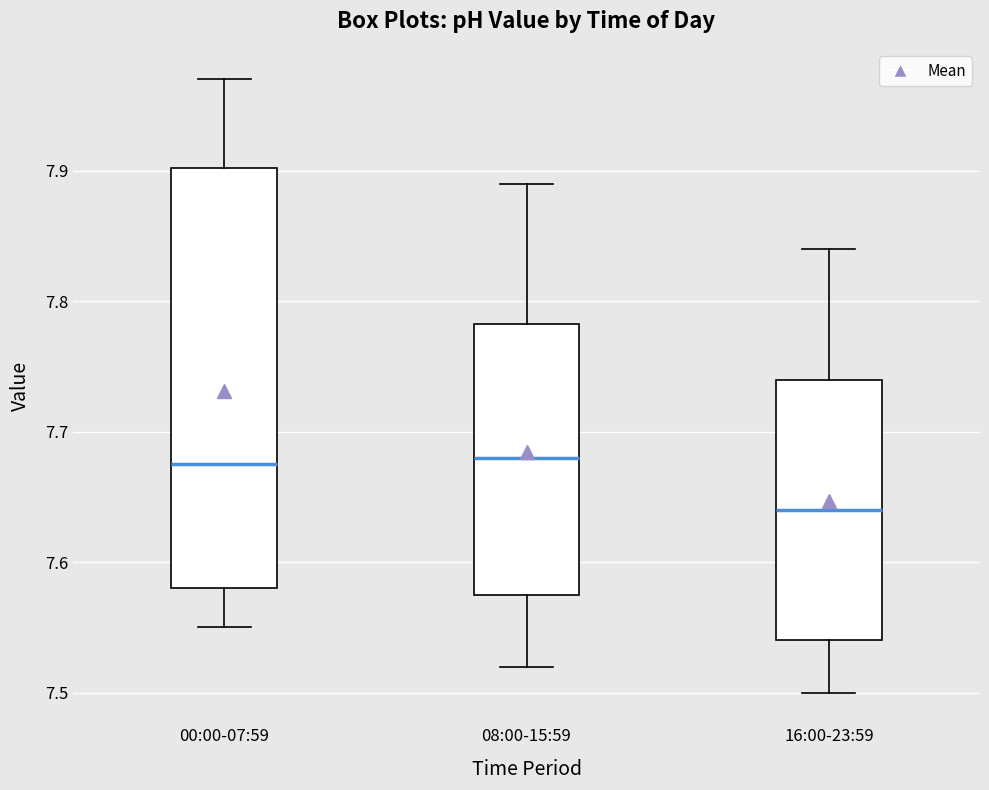

Which box is the tallest, from its lower edge to its upper edge?

00:00-07:59